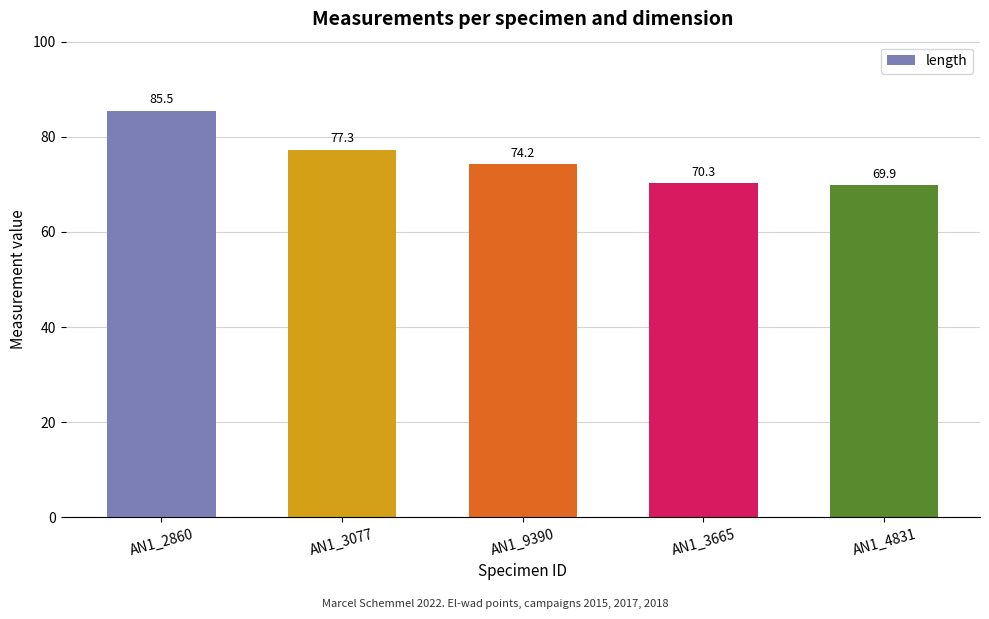

Reading right to left, transcribe all the data shown in this chart.

AN1_4831=69.9	AN1_3665=70.3	AN1_9390=74.2	AN1_3077=77.3	AN1_2860=85.5